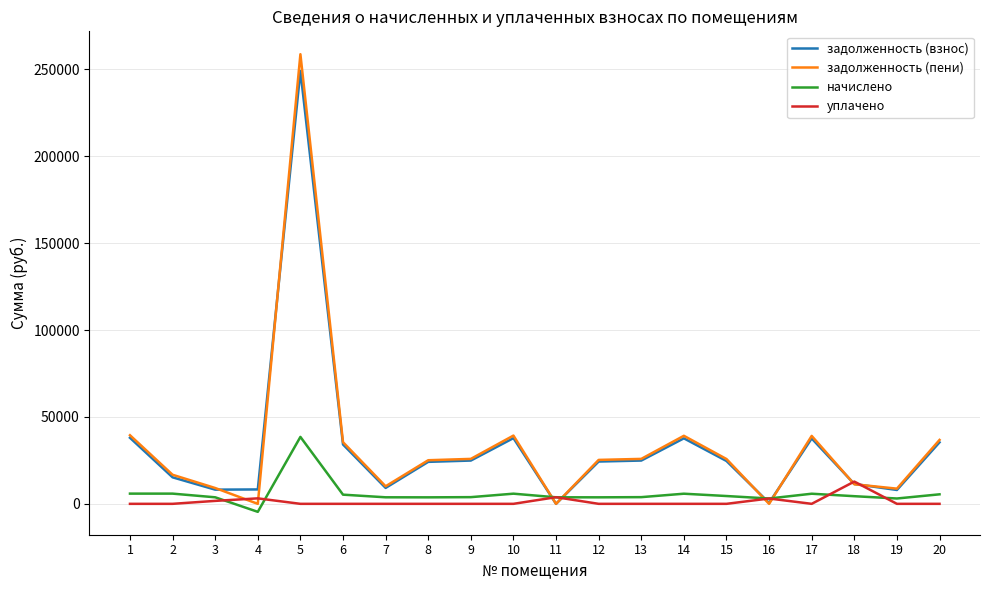

True or false: начислено and задолженность (взнос) intersect in this chart.

True